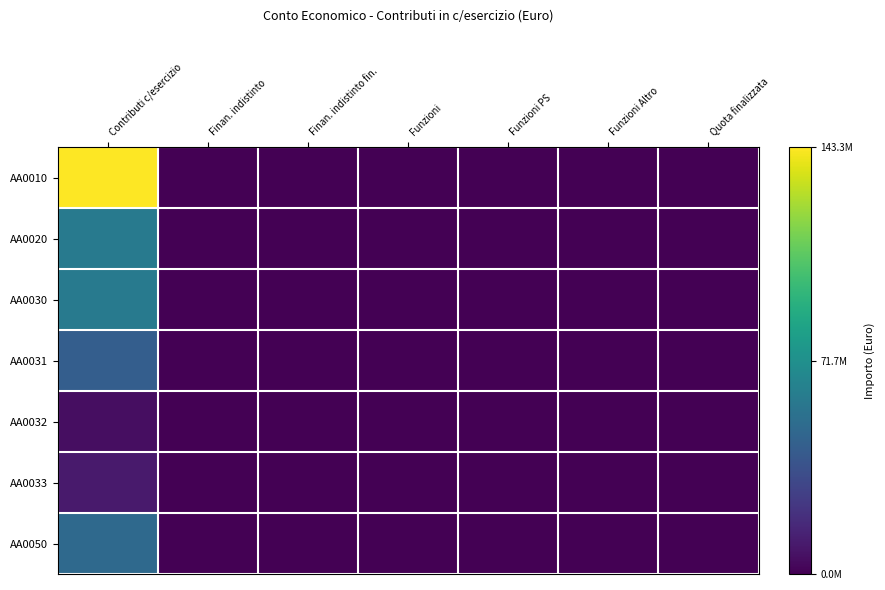

Reading left to right, extract all data points from this chart.

AA0010: Contributi c/esercizio=143324667	Finan. indistinto=0	Finan. indistinto fin.=0	Funzioni=0	Funzioni PS=0	Funzioni Altro=0	Quota finalizzata=0
AA0020: Contributi c/esercizio=58796775	Finan. indistinto=0	Finan. indistinto fin.=0	Funzioni=0	Funzioni PS=0	Funzioni Altro=0	Quota finalizzata=0
AA0030: Contributi c/esercizio=58796775	Finan. indistinto=0	Finan. indistinto fin.=0	Funzioni=0	Funzioni PS=0	Funzioni Altro=0	Quota finalizzata=0
AA0031: Contributi c/esercizio=43022221	Finan. indistinto=0	Finan. indistinto fin.=0	Funzioni=0	Funzioni PS=0	Funzioni Altro=0	Quota finalizzata=0
AA0032: Contributi c/esercizio=5390098	Finan. indistinto=0	Finan. indistinto fin.=0	Funzioni=0	Funzioni PS=0	Funzioni Altro=0	Quota finalizzata=0
AA0033: Contributi c/esercizio=10384456	Finan. indistinto=0	Finan. indistinto fin.=0	Funzioni=0	Funzioni PS=0	Funzioni Altro=0	Quota finalizzata=0
AA0050: Contributi c/esercizio=48939191	Finan. indistinto=0	Finan. indistinto fin.=0	Funzioni=0	Funzioni PS=0	Funzioni Altro=0	Quota finalizzata=0